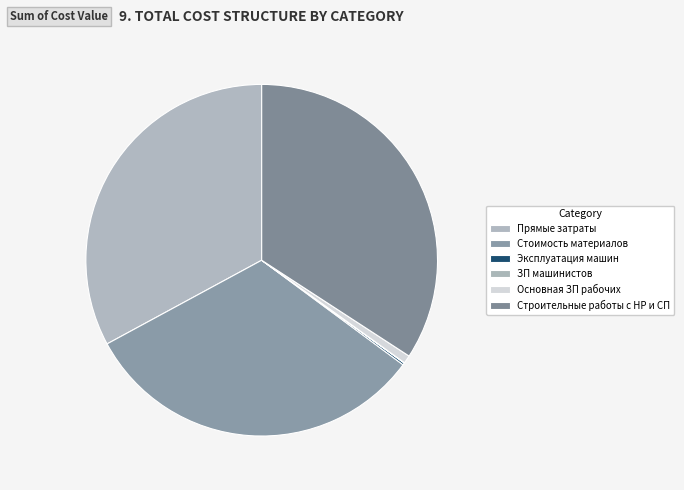

Rank the categories by value from highest to lowest.

Строительные работы с НР и СП, Прямые затраты, Стоимость материалов, Основная ЗП рабочих, Эксплуатация машин, ЗП машинистов